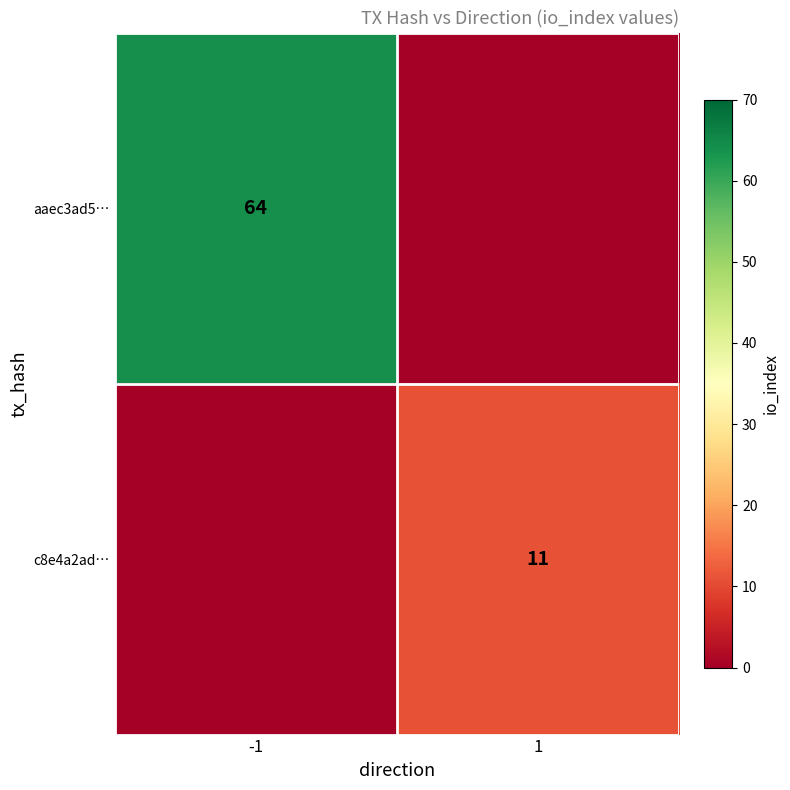

True or false: aaec3ad5… has a value of 87 at -1.

False